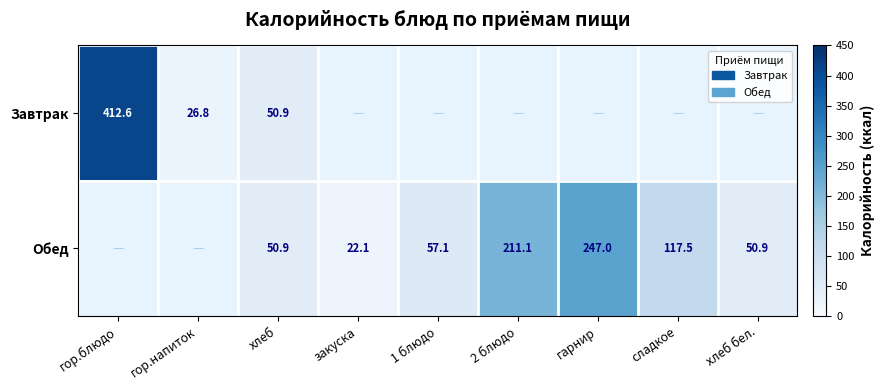

Is the value of Завтрак at гор.блюдо greater than the value of Обед at хлеб?

Yes